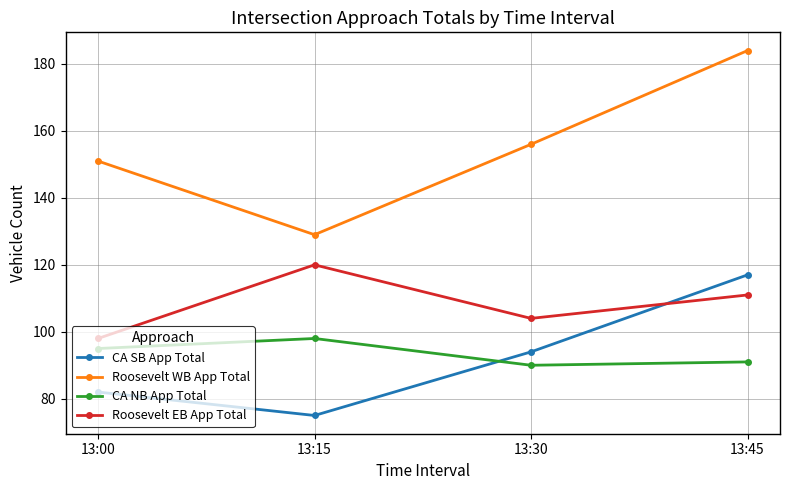

What is the difference between the maximum and minimum values in the CA SB App Total series?

42